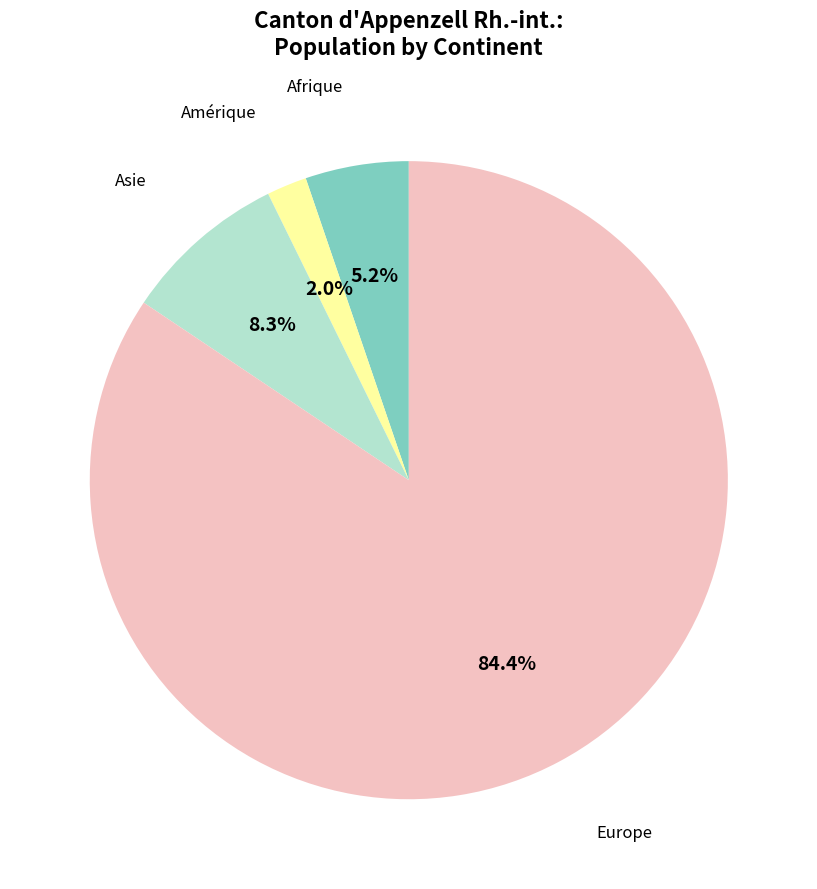

Does any single category account for the majority?

Yes